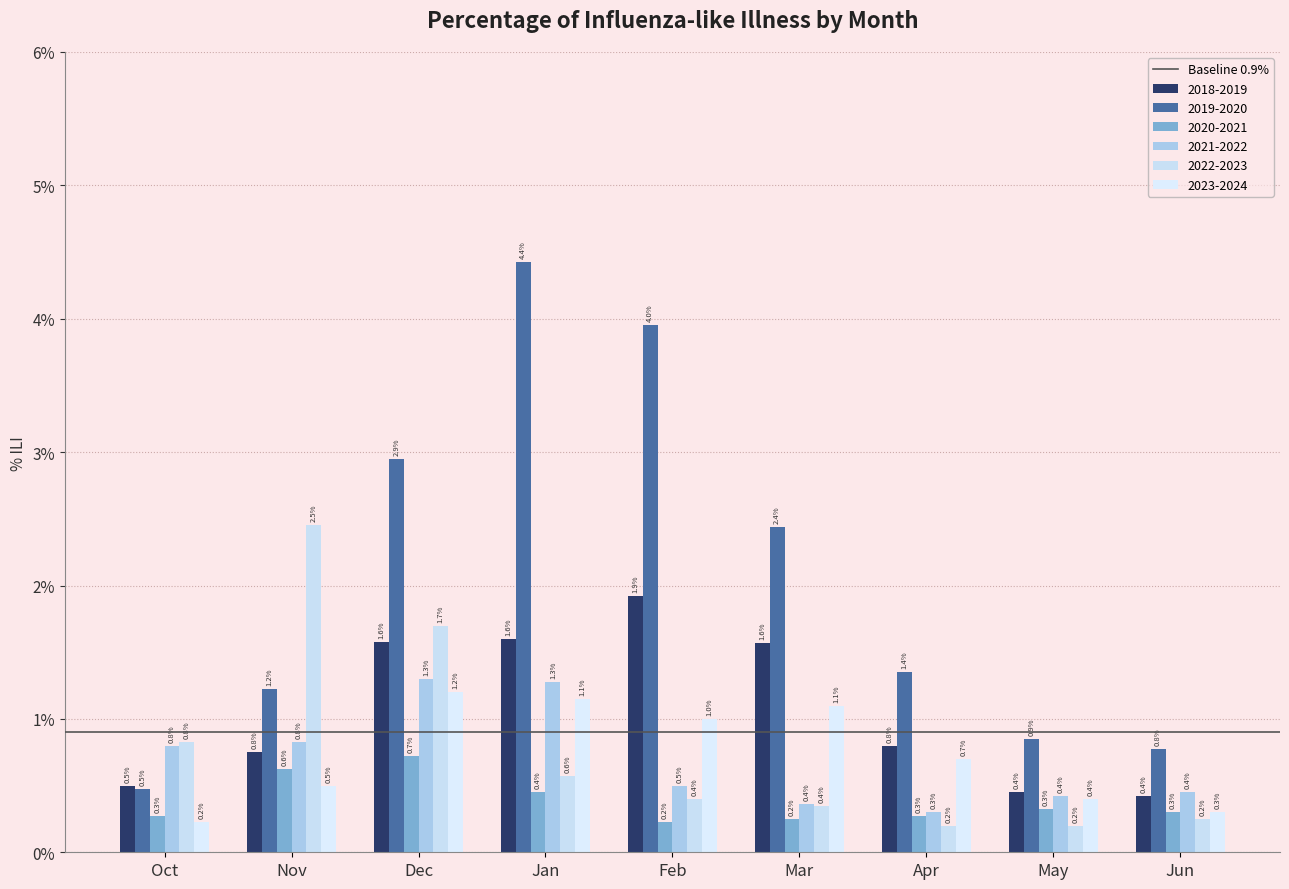

Does the chart contain any negative values?

No